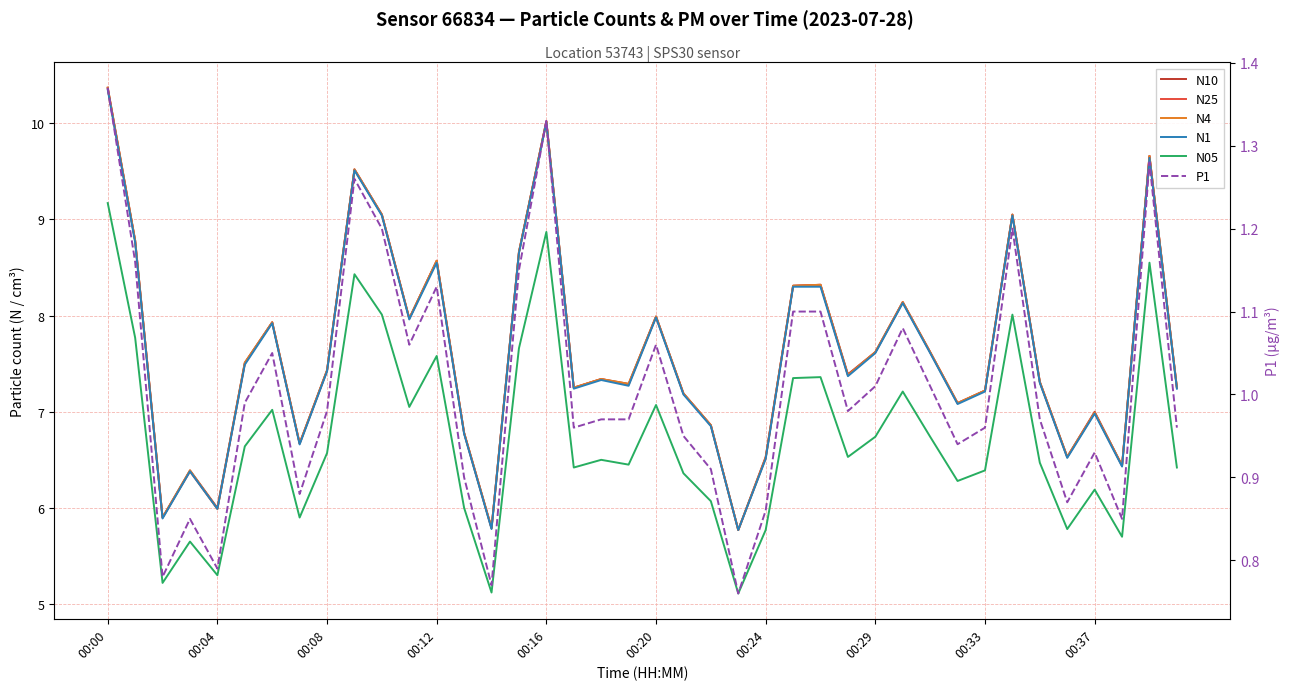

What is the maximum value for N10?

10.4